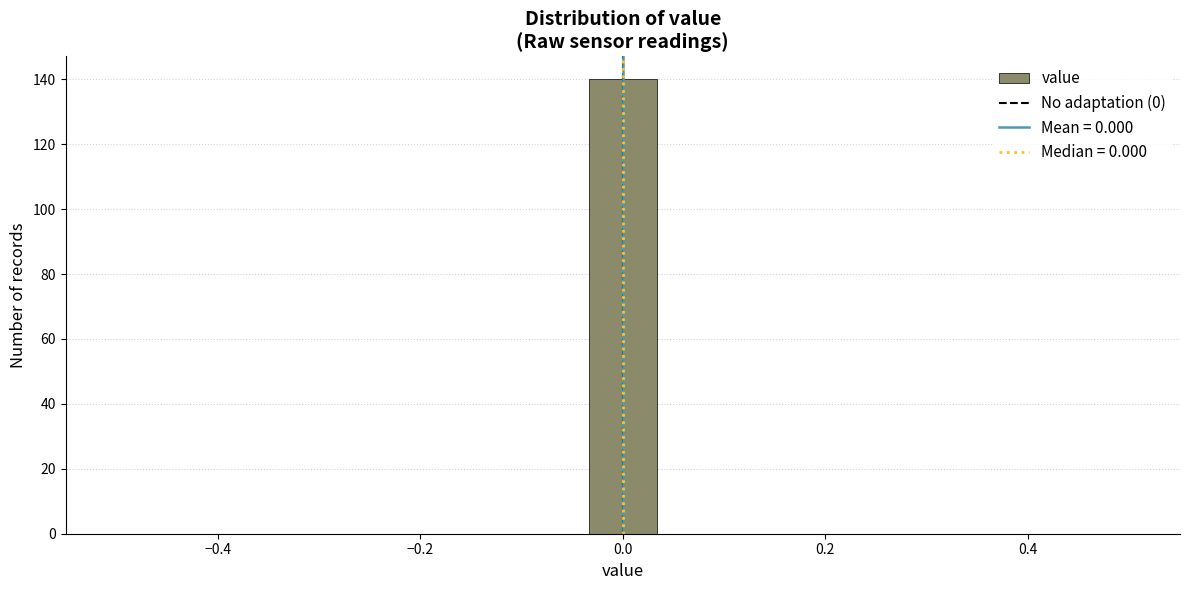

Read against the x-axis, roughly where is the centre of the tallest bar?

0.00